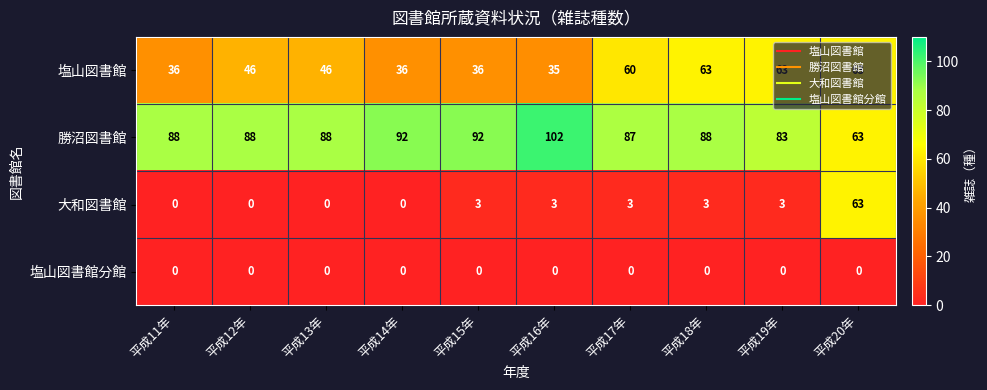

Rank the series at 平成16年 from lowest to highest value.

塩山図書館分館, 大和図書館, 塩山図書館, 勝沼図書館